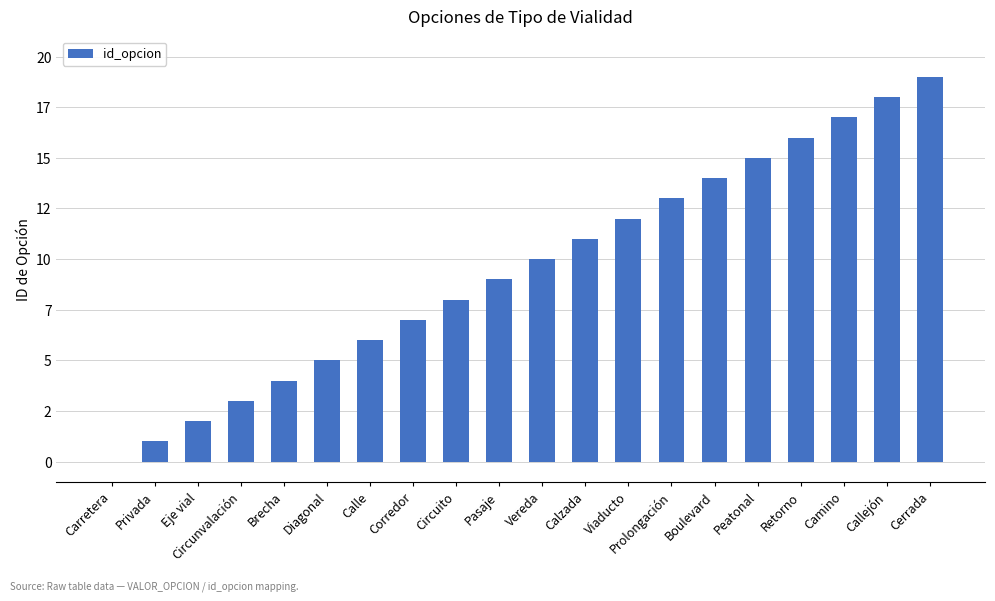

True or false: the data shows 28 at Cerrada.

False